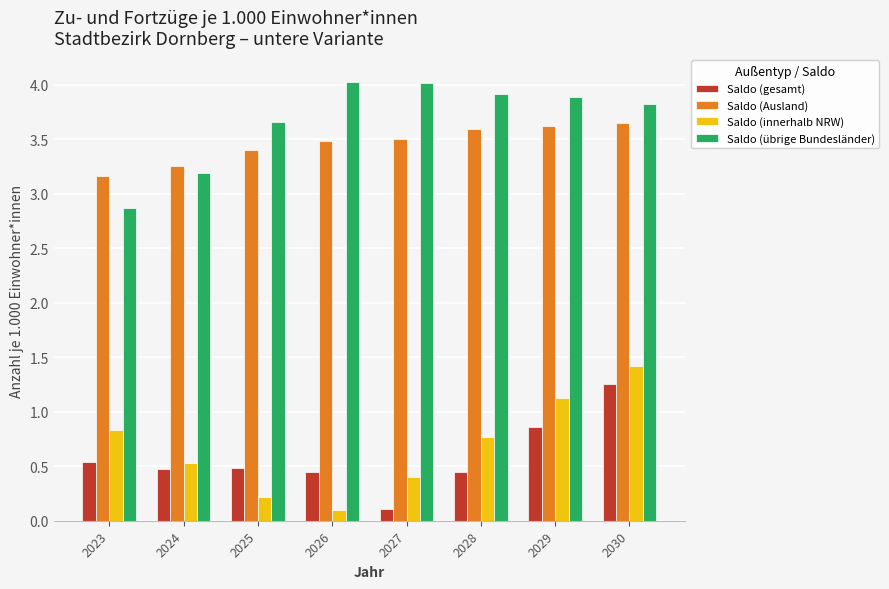

Are the bars grouped side by side (vs. stacked)?

Yes